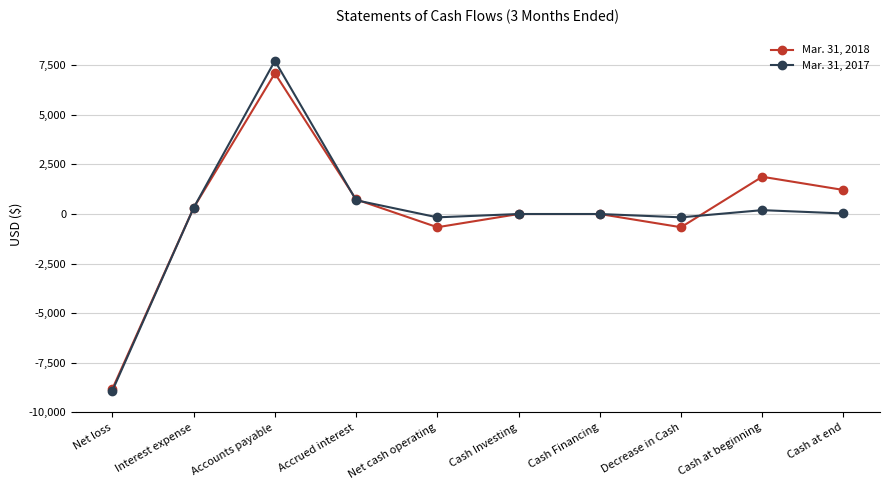

Rank the series by their average value, from lowest to highest.

Mar. 31, 2017, Mar. 31, 2018